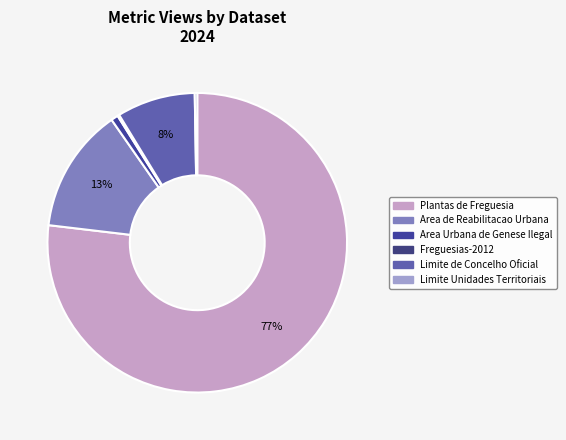

Which slice is the smallest?

Freguesias-2012